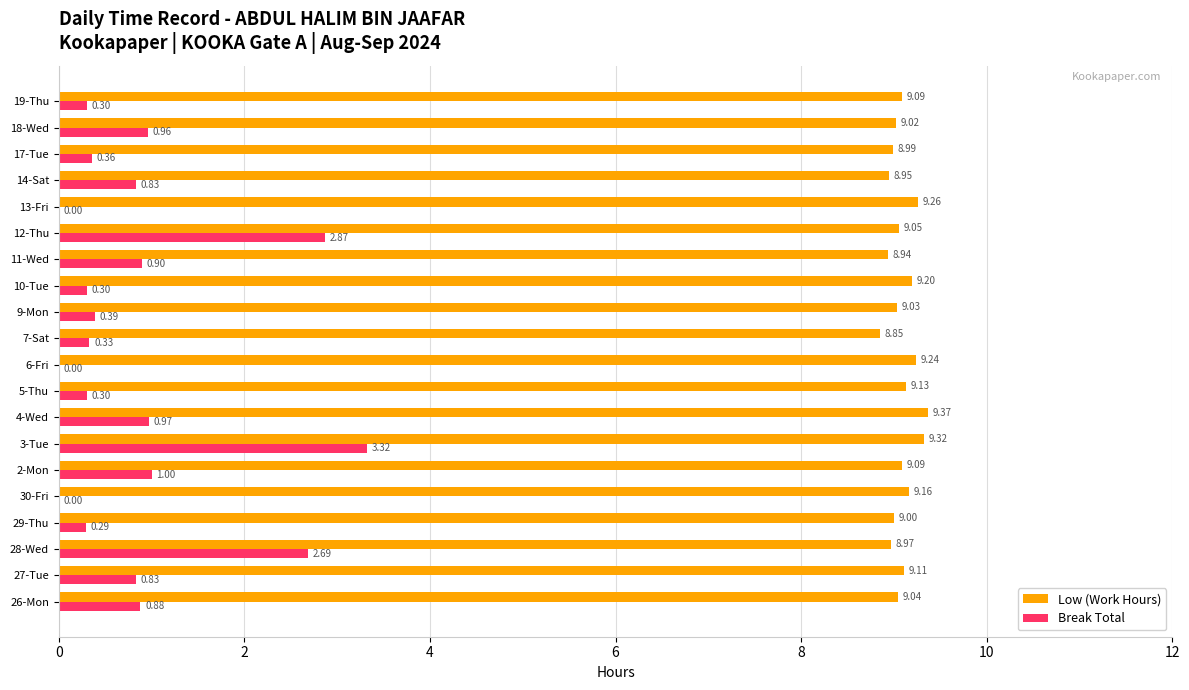

Is the value of Low (Work Hours) at 4-Wed greater than the value of Break Total at 5-Thu?

Yes